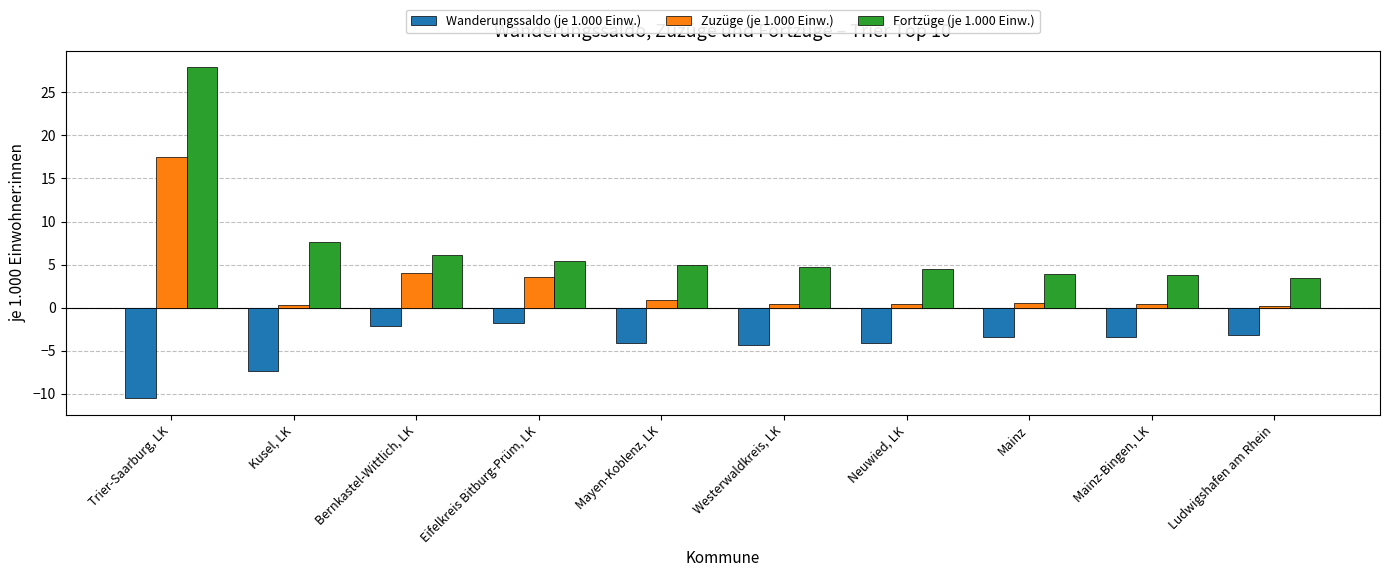

The Fortzüge (je 1.000 Einw.) series shows 10.2 at Kusel, LK. True or false?

False